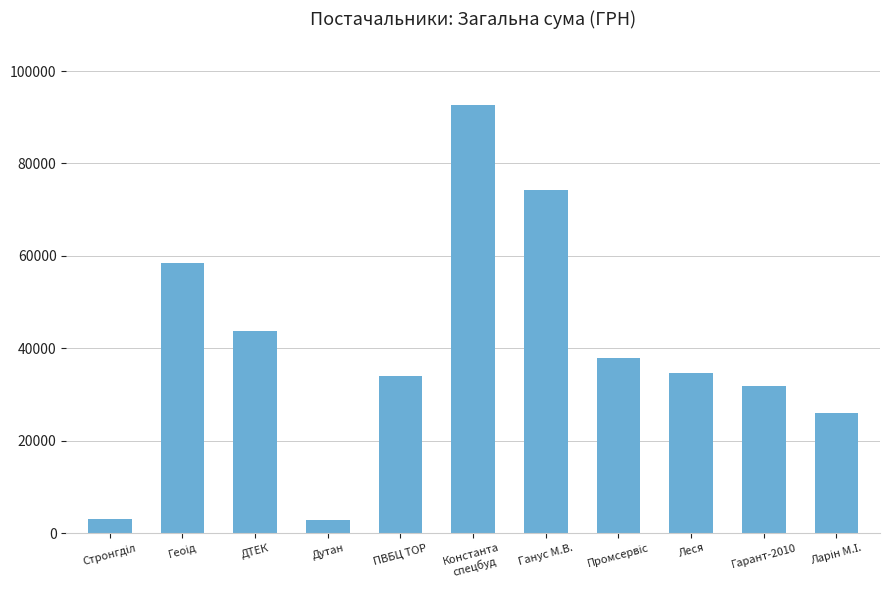

How many bars are there in total?

11